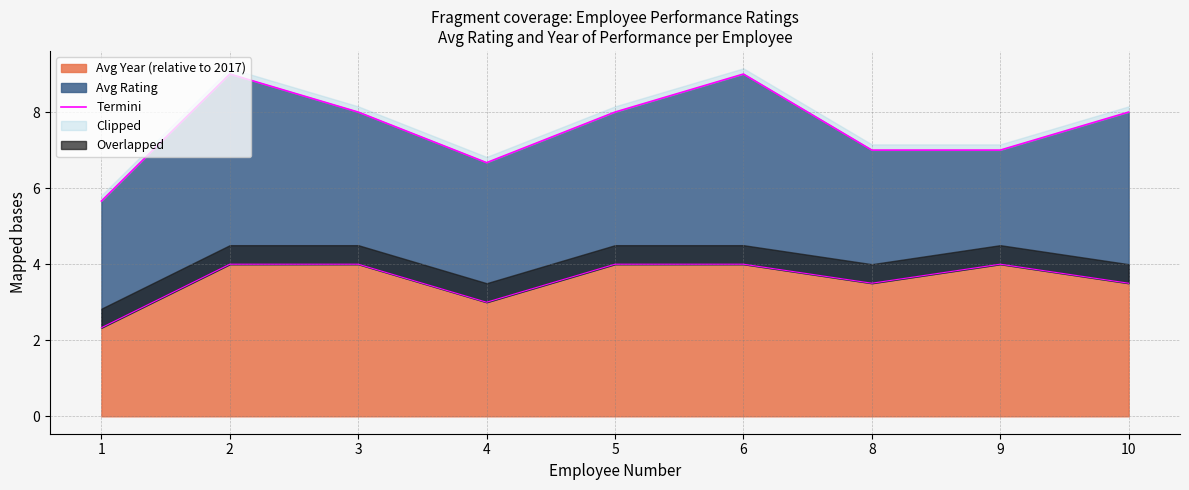

Rank the categories by value from highest to lowest.

2, 6, 3, 5, 10, 8, 9, 4, 1